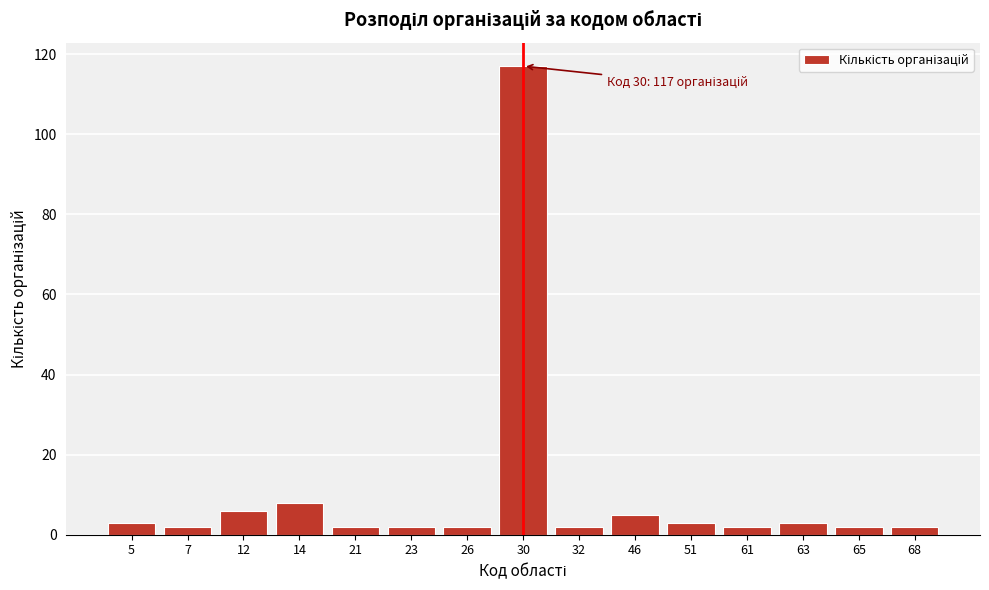

Reading left to right, extract all data points from this chart.

5=3	7=2	12=6	14=8	21=2	23=2	26=2	30=117	32=2	46=5	51=3	61=2	63=3	65=2	68=2